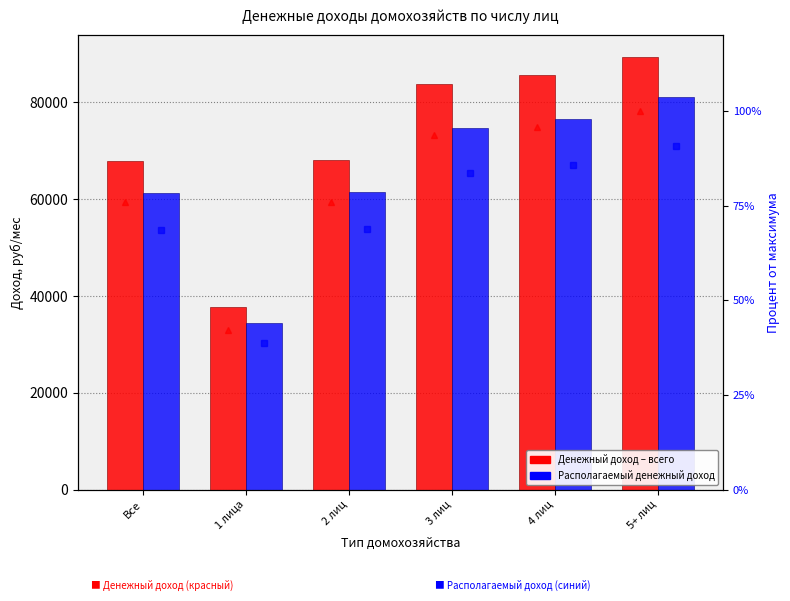

Which has a higher value, 2 лиц or 1 лица?

2 лиц